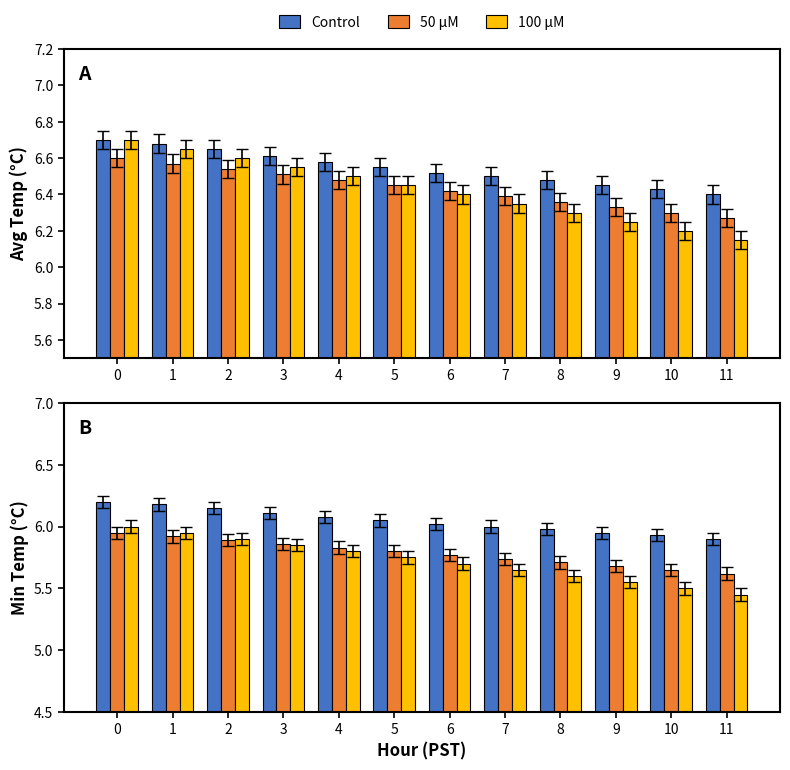

What is the sum of all Control values?

72.5